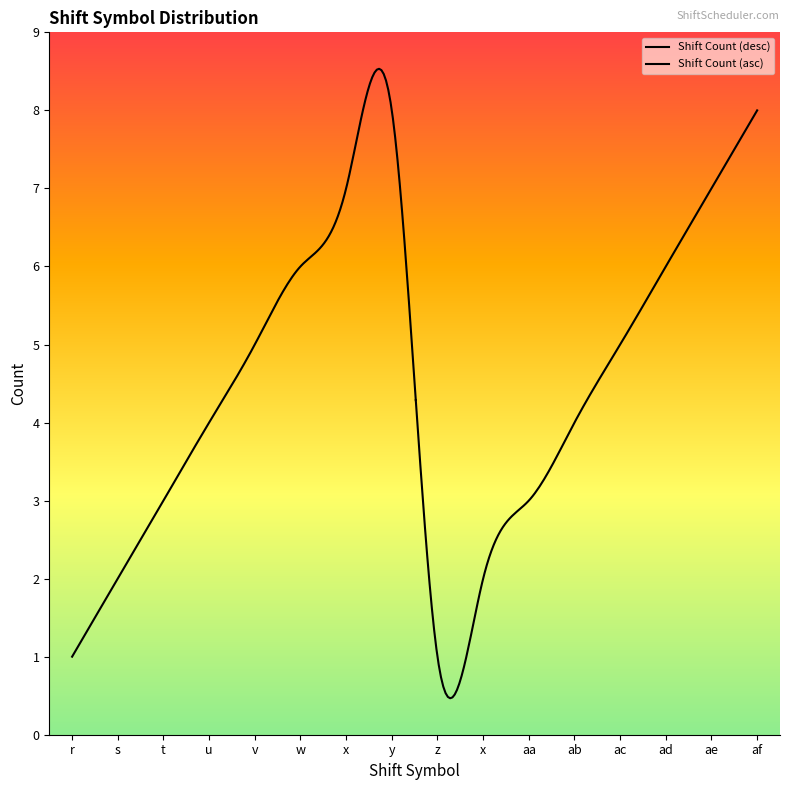

Which label corresponds to the smallest value in the chart?

r